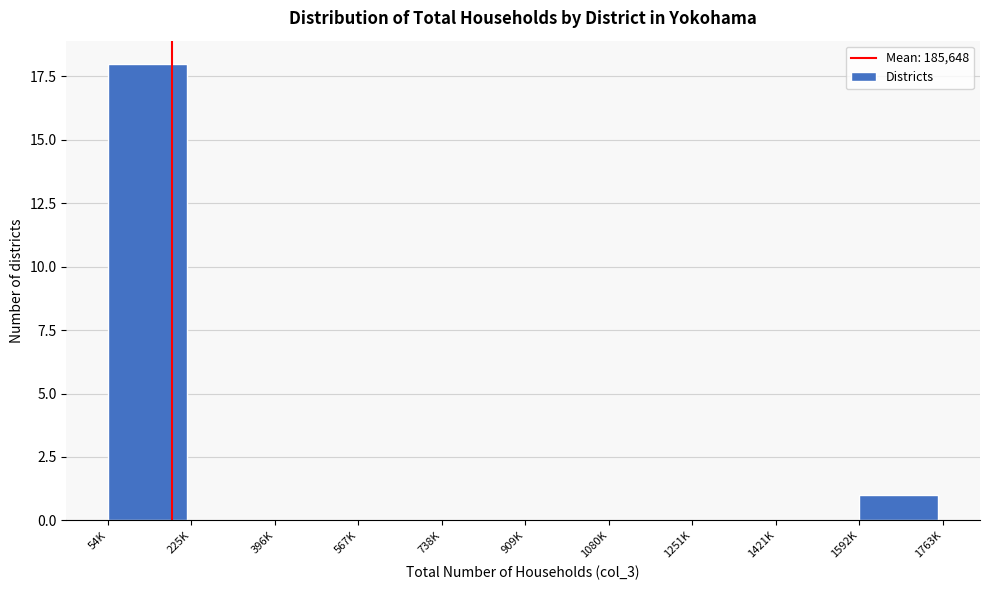

Reading left to right, list all the values displayed in this chart.

54K=18	225K=0	396K=0	567K=0	738K=0	909K=0	1080K=0	1251K=0	1421K=0	1592K=1